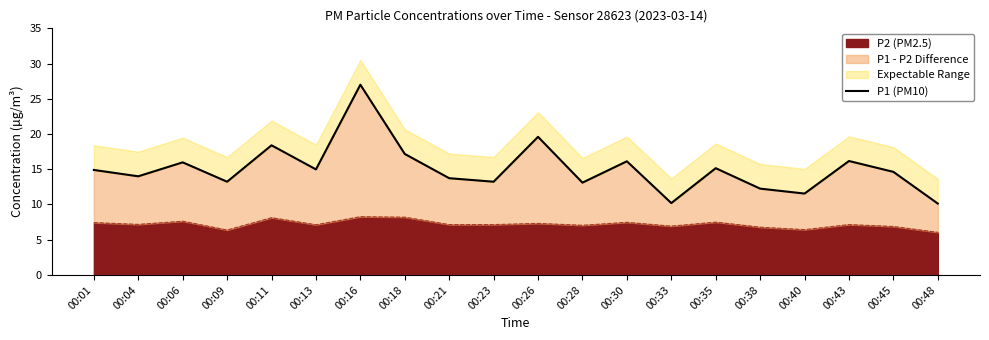

What is the average value?

15.1